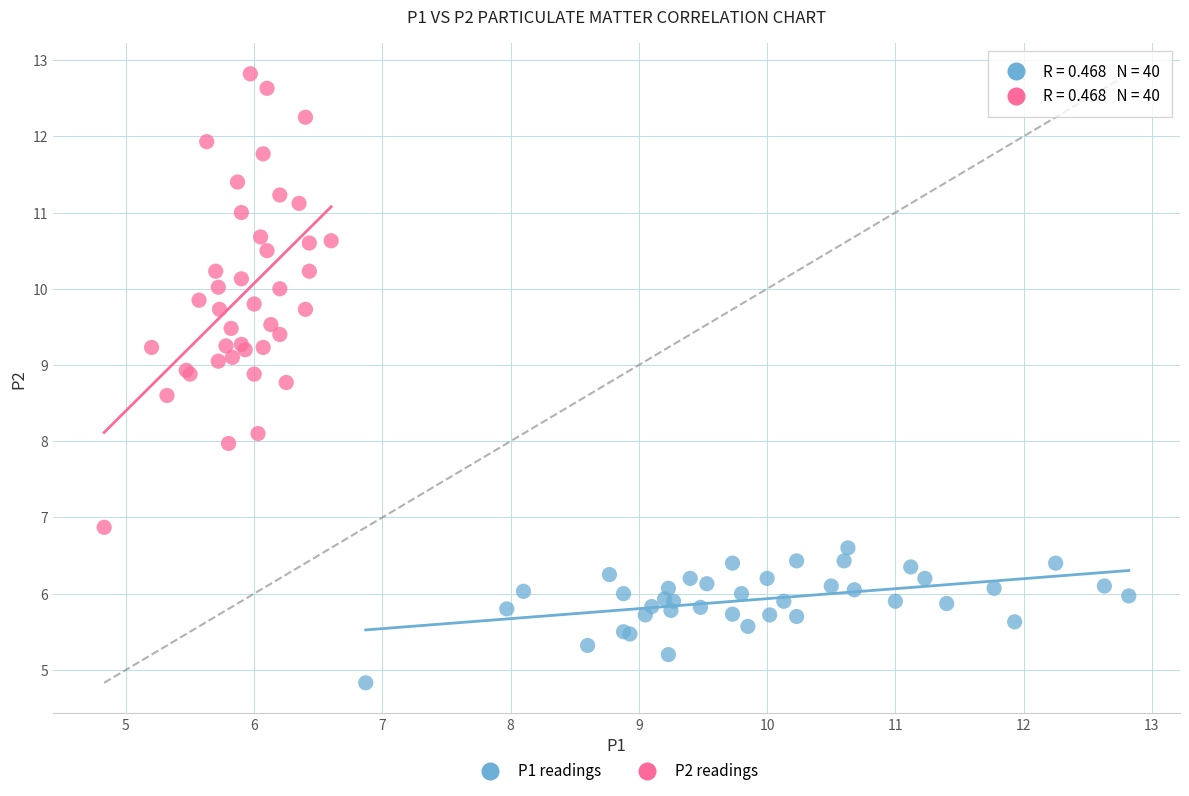

Which series reaches the minimum Y coordinate?

P1 readings